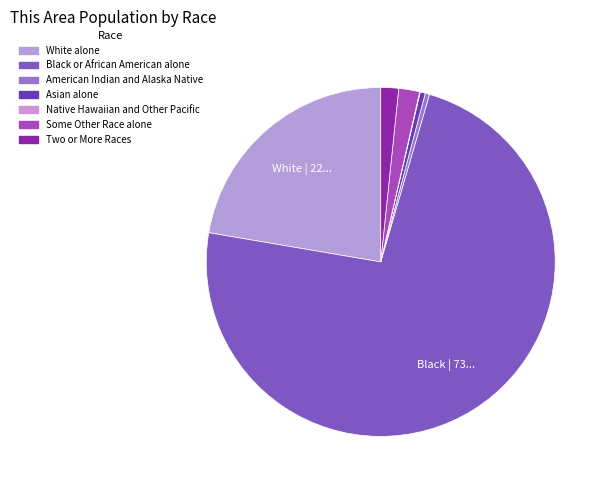

What is the change in value from White alone to Some Other Race alone?

-7157